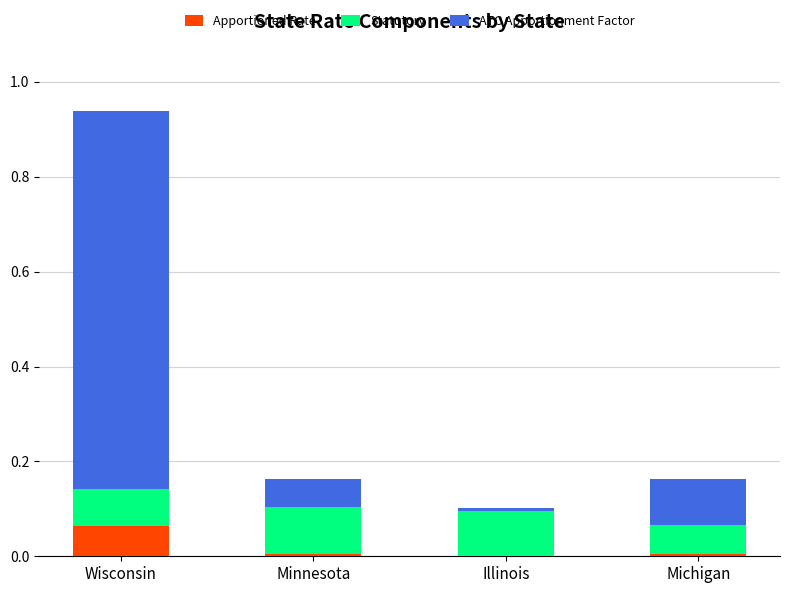

At which category is the sum across all series the highest?

Wisconsin